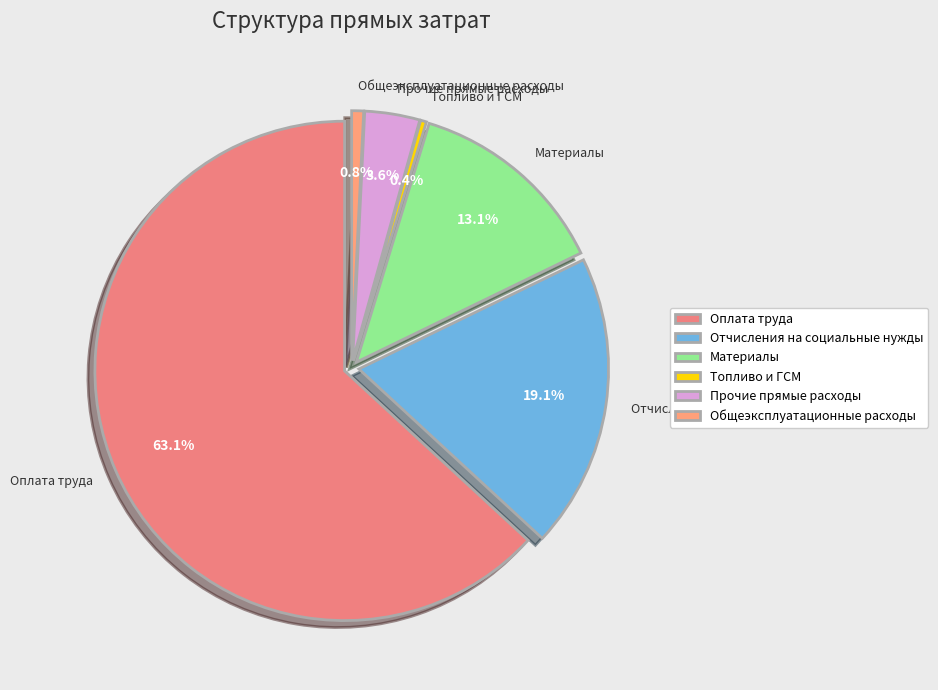

Approximately how many times larger is the value at Материалы compared to Общеэксплуатационные расходы?

17.0